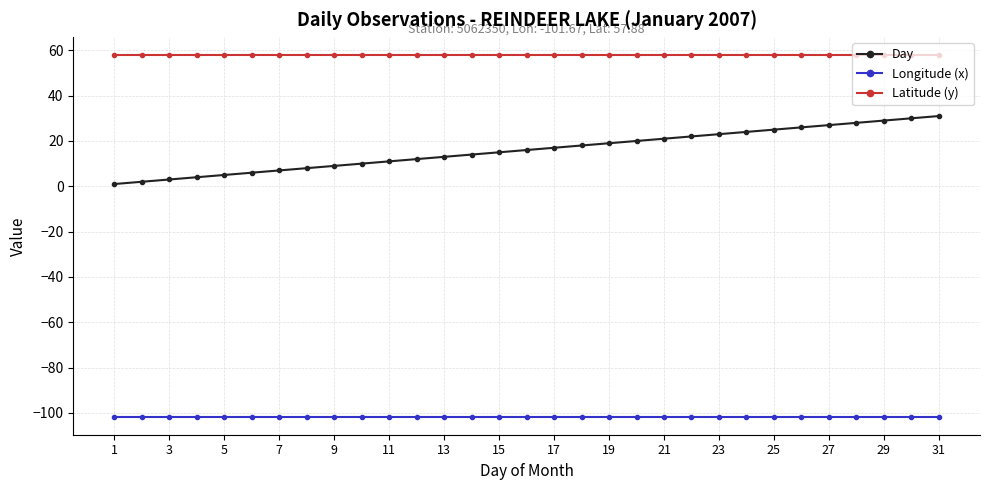

What is the sum of all Longitude (x) values?

-3151.8